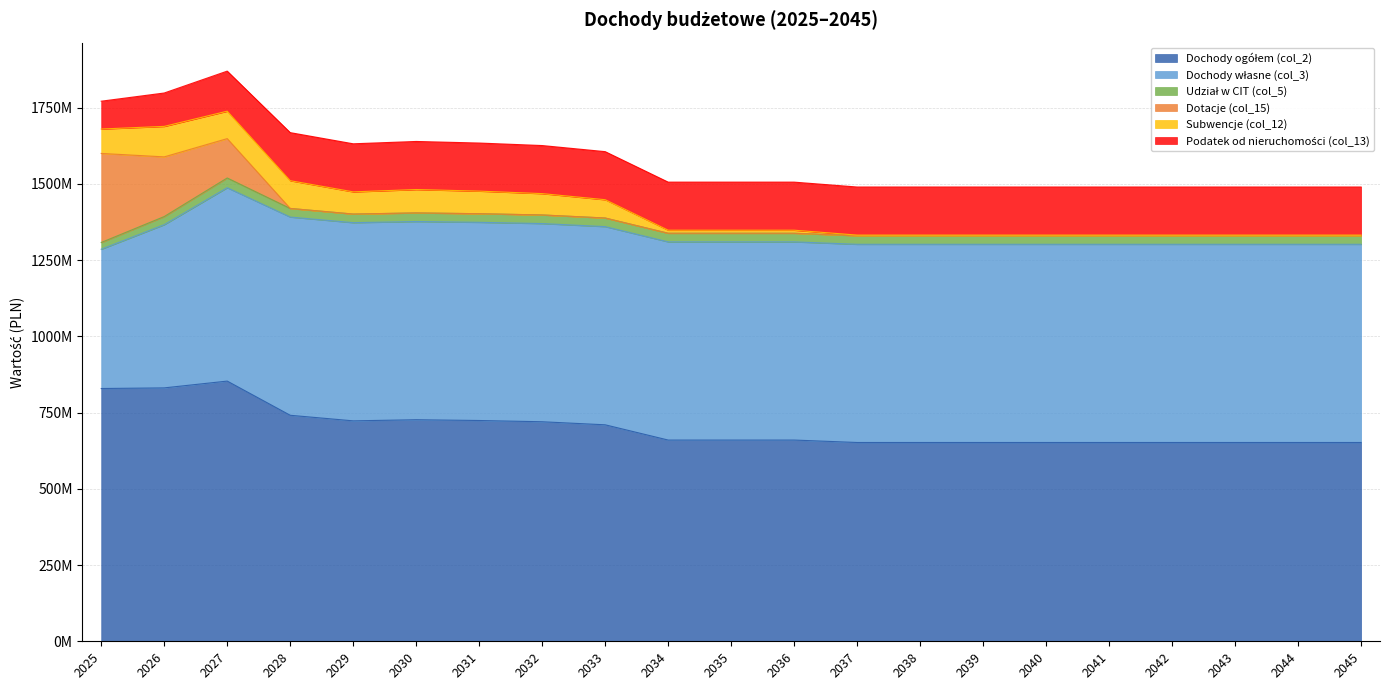

What is the total value across all series at 2033?

1605951034.0